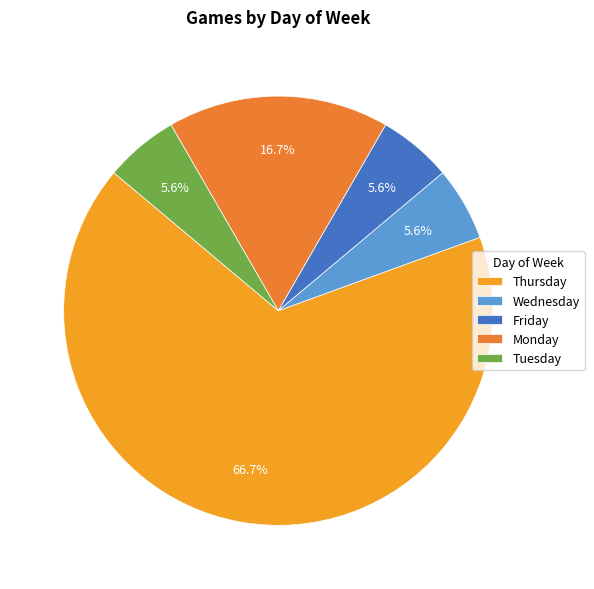

To the nearest percent, what is the average slice percentage?

20%